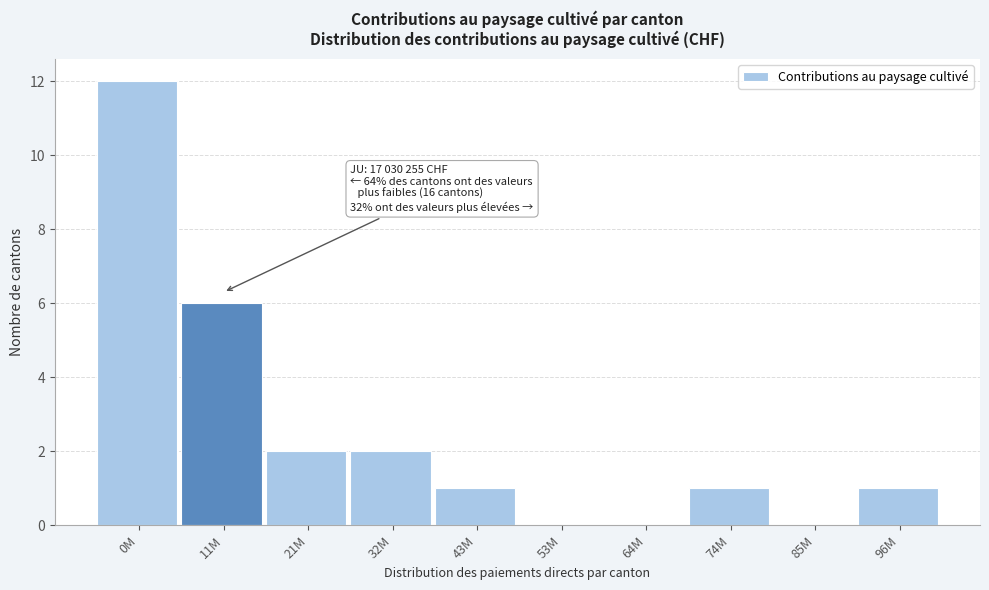

Reading left to right, what are all the values shown in this chart?

0M=12	11M=6	21M=2	32M=2	43M=1	53M=0	64M=0	74M=1	85M=0	96M=1